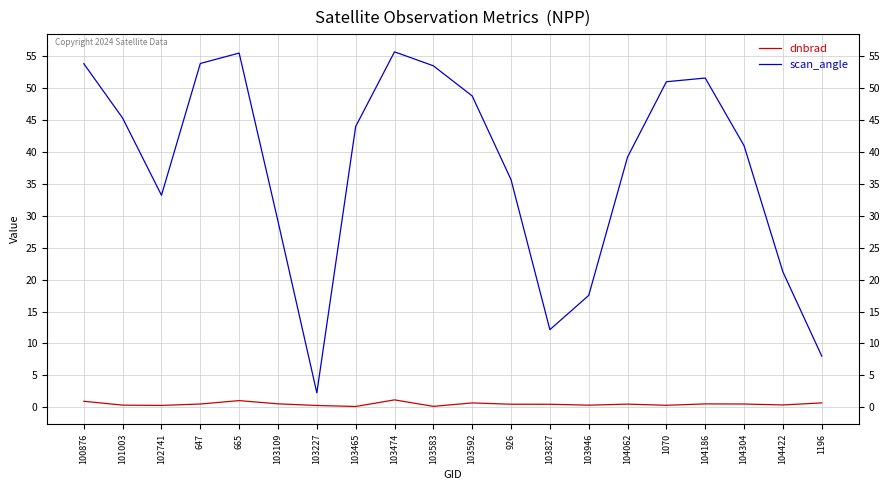

True or false: scan_angle and dnbrad cross at least once.

False